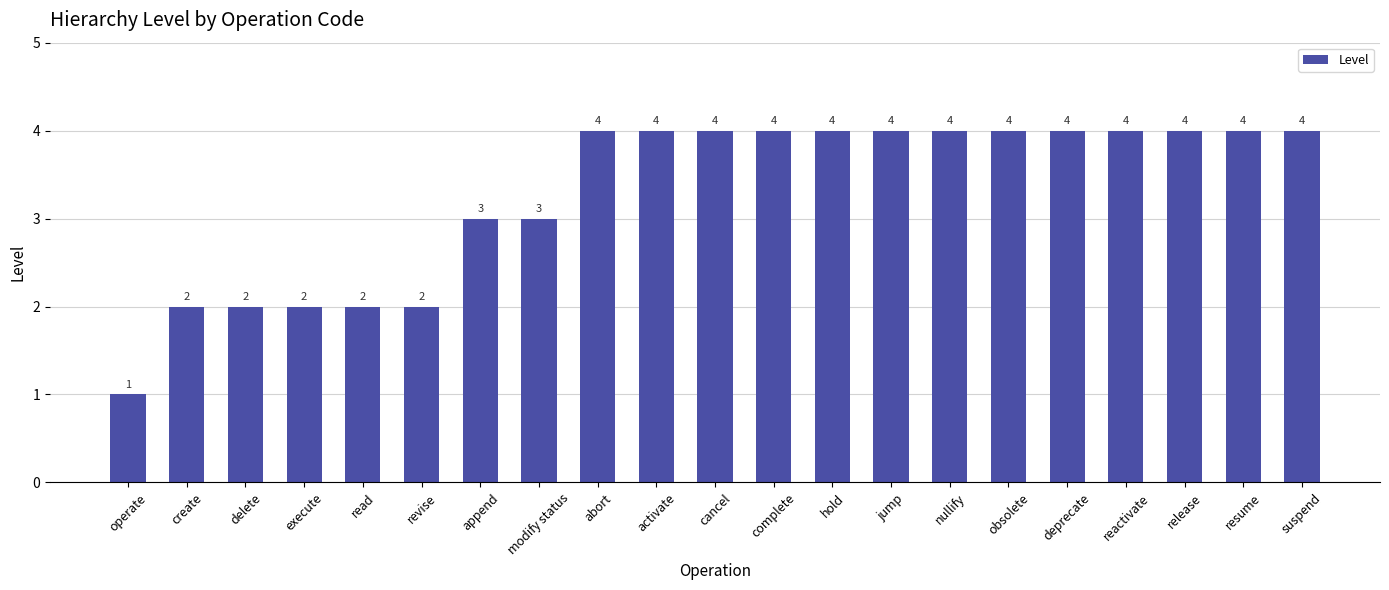

Approximately how many times larger is the value at reactivate compared to modify status?

1.3